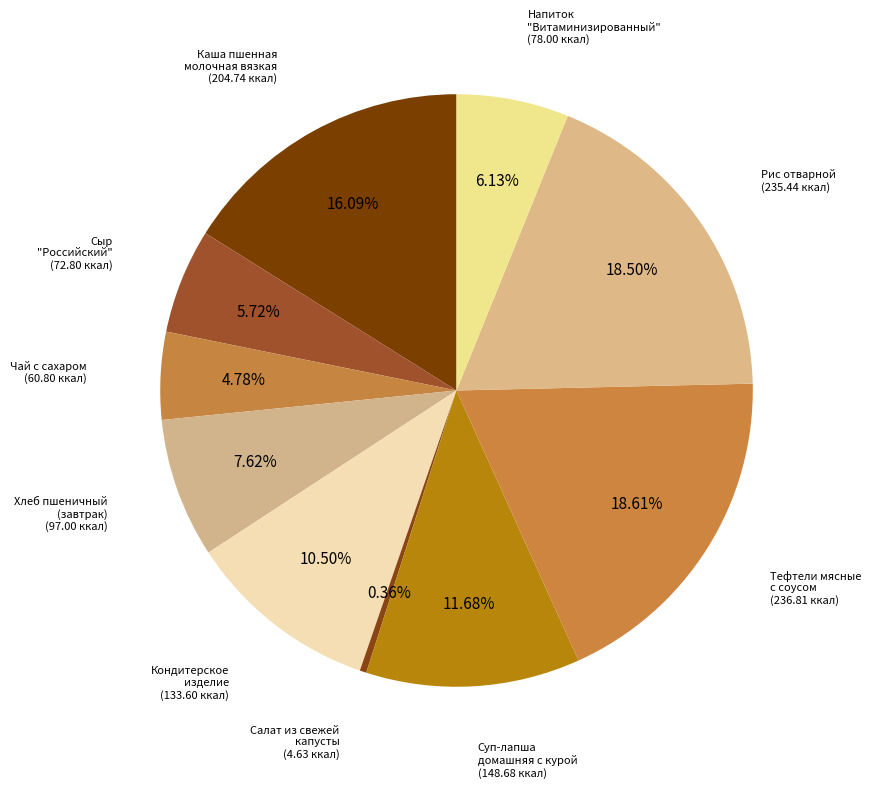

Is there any slice that represents more than half of the pie?

No